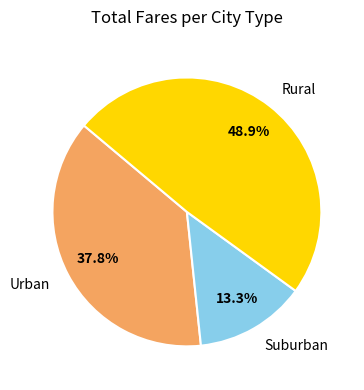

How many slices are in this pie chart?

3